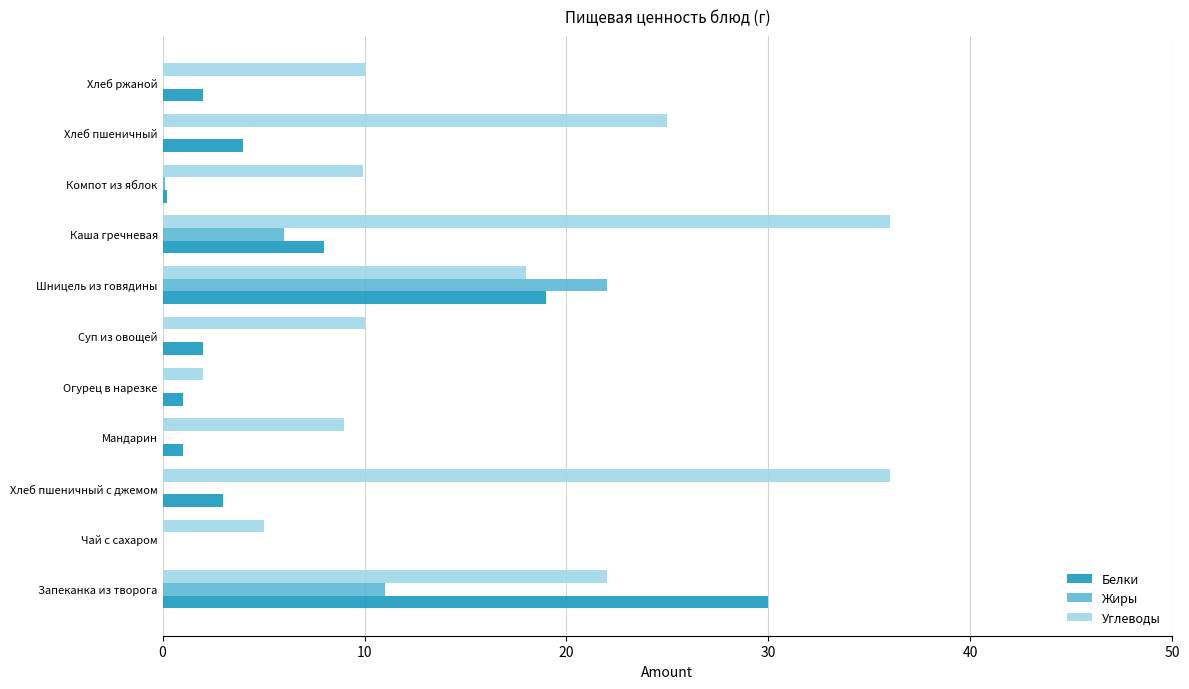

How many data points does each series have?

11